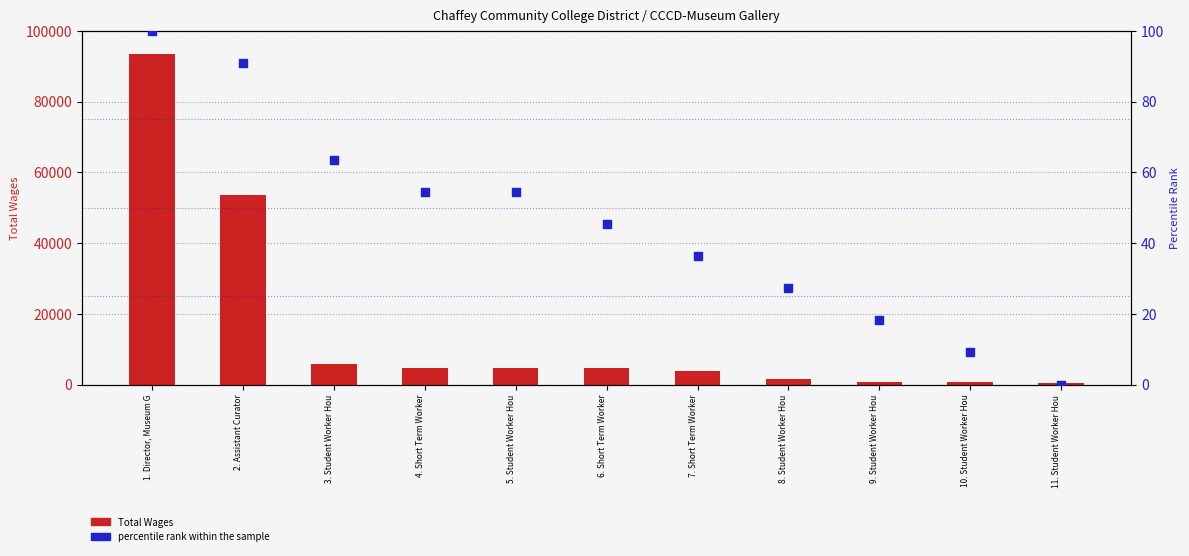

Which series contains the lowest Y value?

percentile rank within the sample